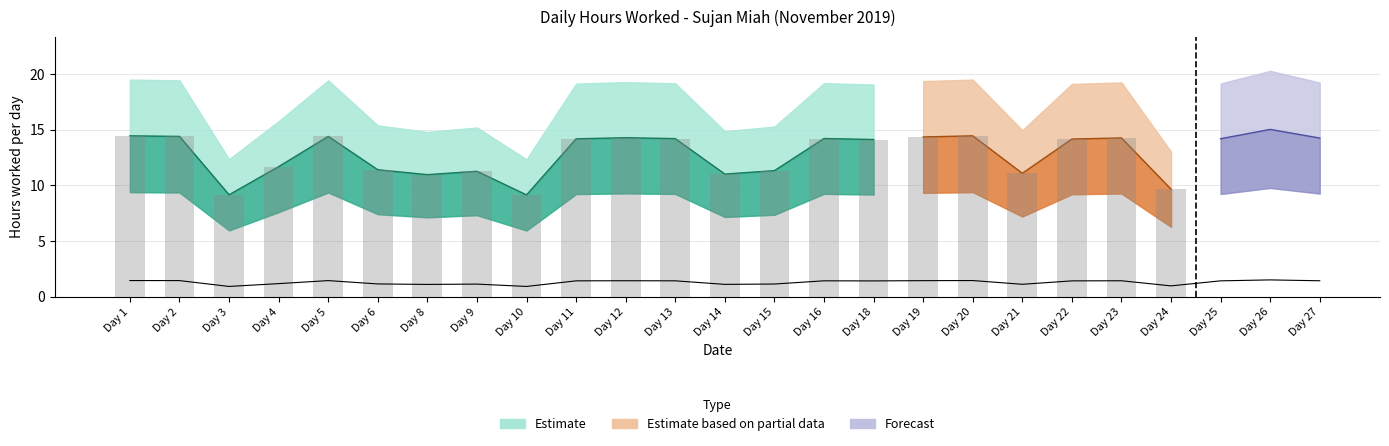

Does the chart contain any negative values?

No